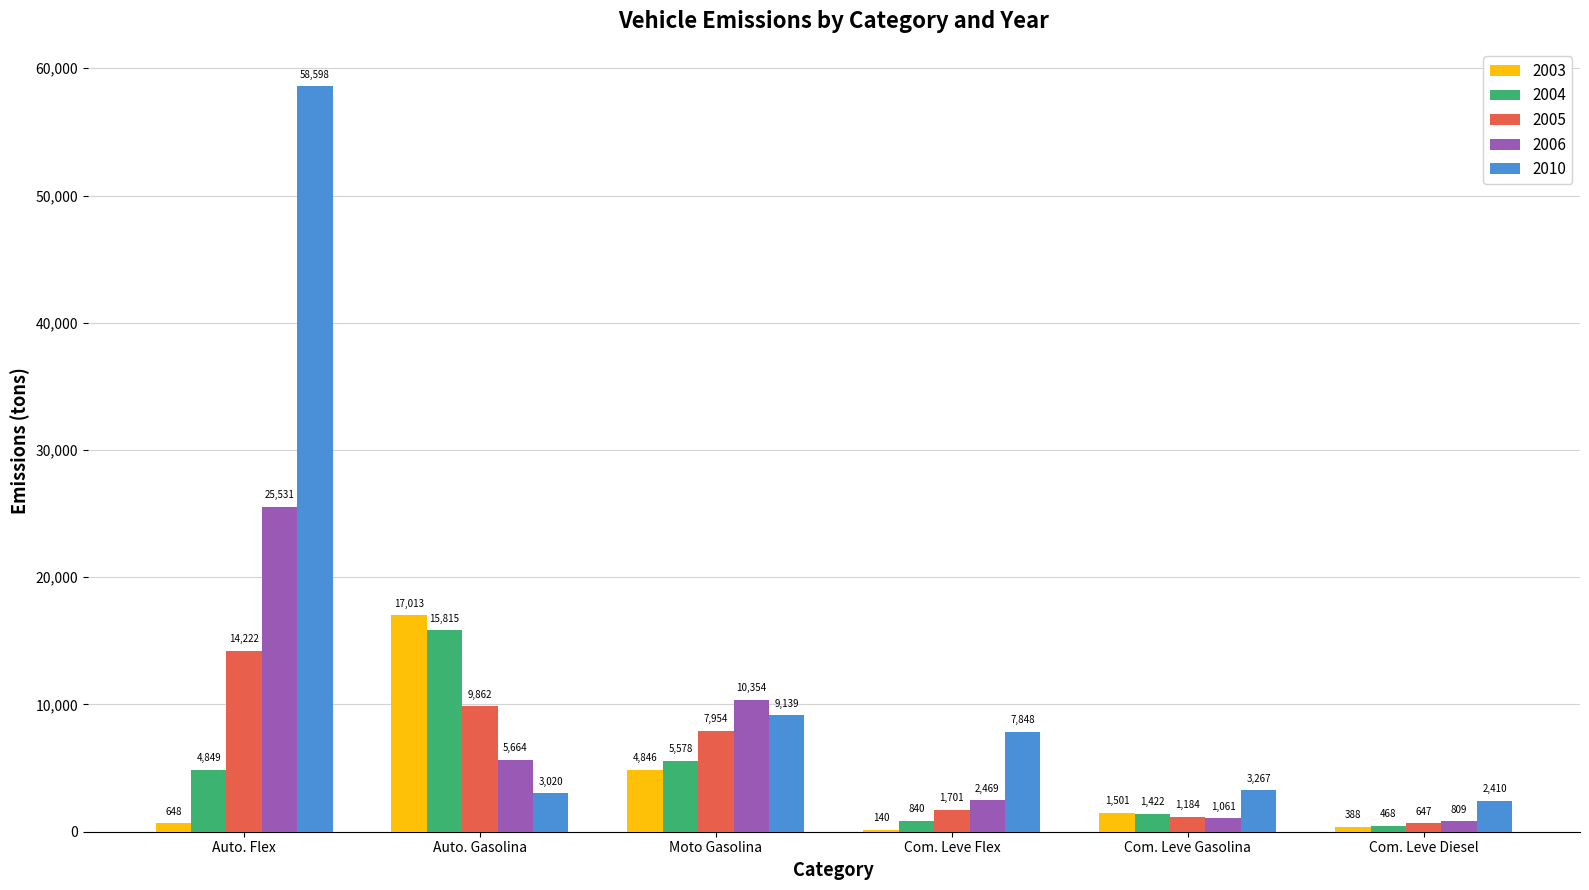

Which series has the widest spread of values?

2010